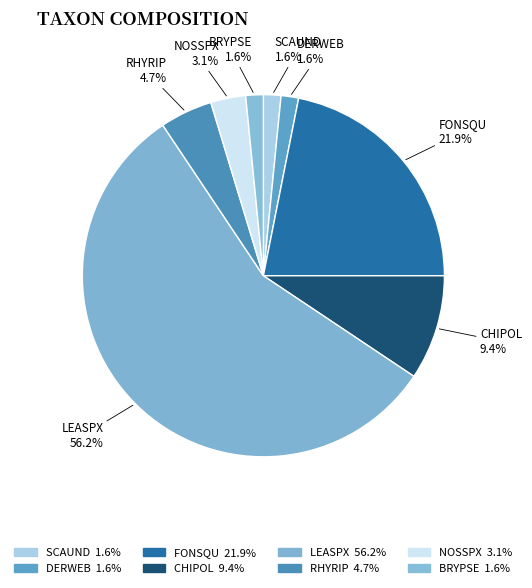

Rank the categories by value from lowest to highest.

SCAUND, DERWEB, BRYPSE, NOSSPX, RHYRIP, CHIPOL, FONSQU, LEASPX